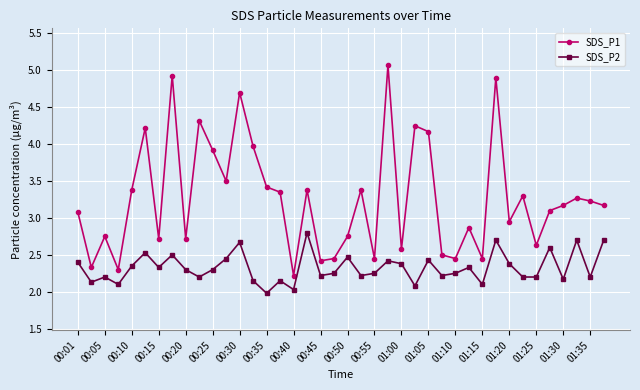

What is the sum of all SDS_P2 values?

93.0